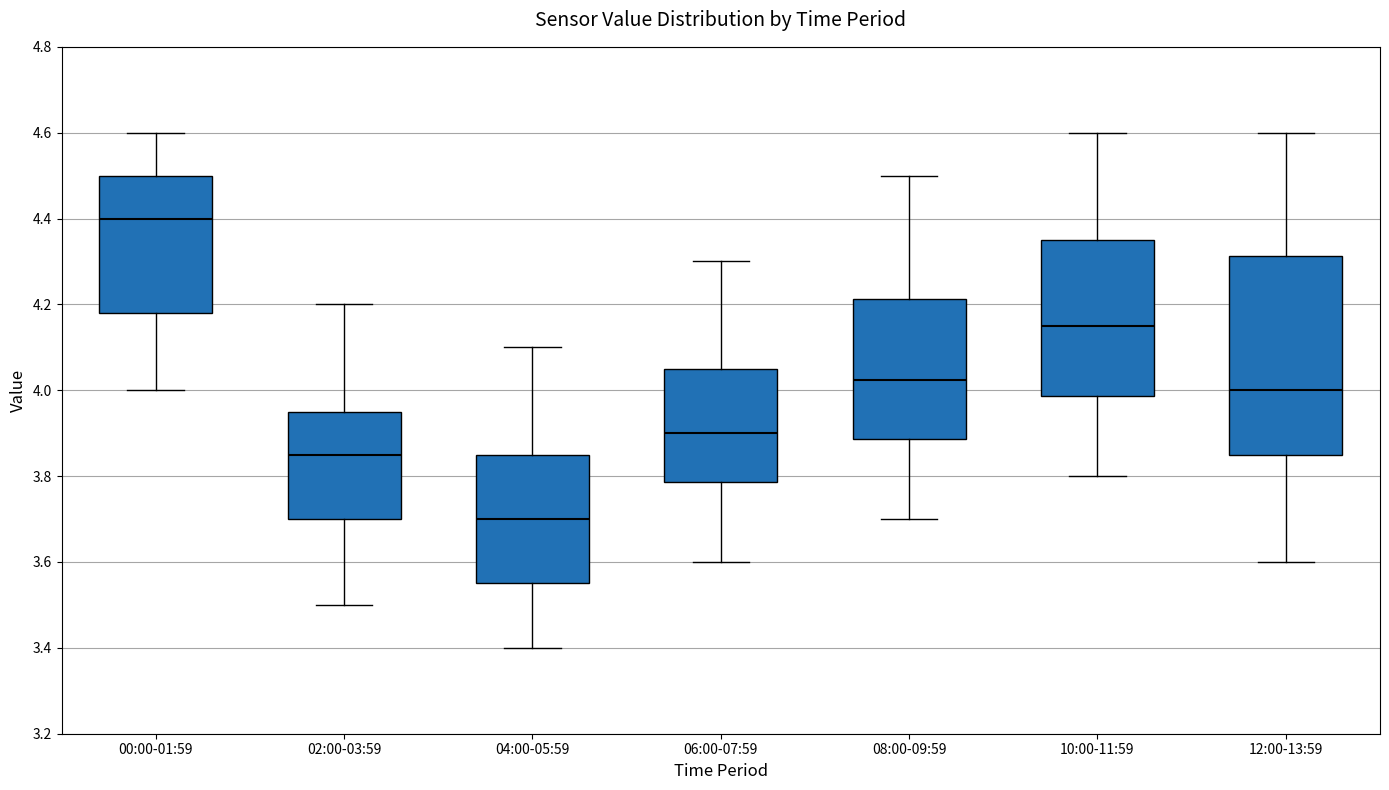

Which box is the tallest, from its lower edge to its upper edge?

12:00-13:59